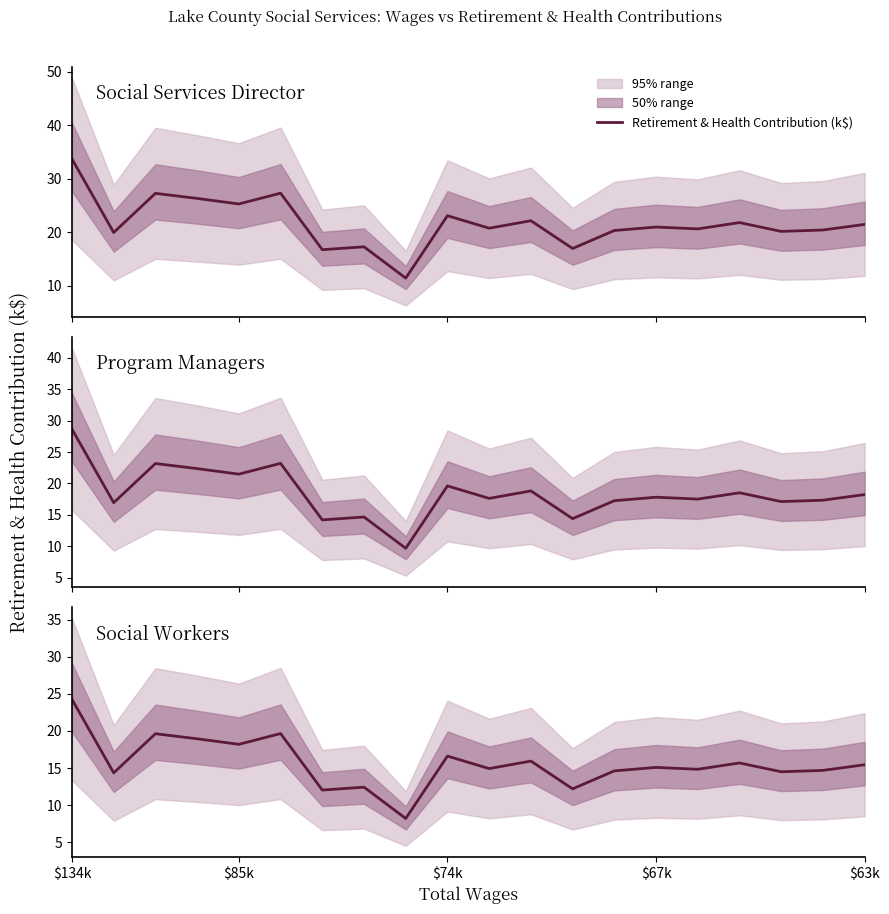

Approximately how many times larger is the value at 7 compared to 17?

0.9